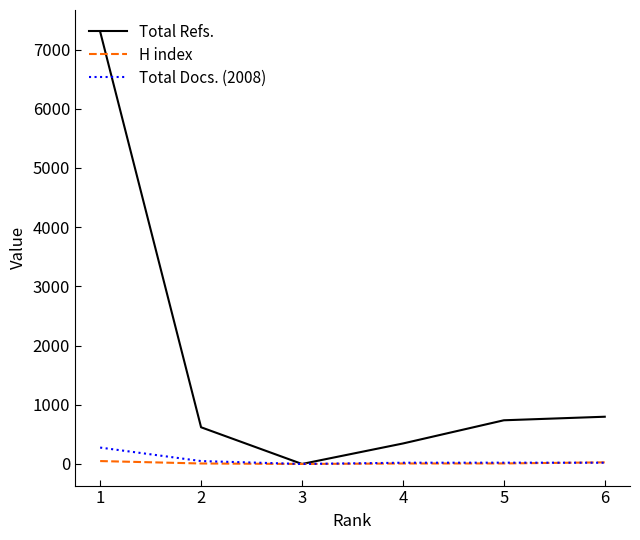

What is the maximum value shown in the chart?

7304